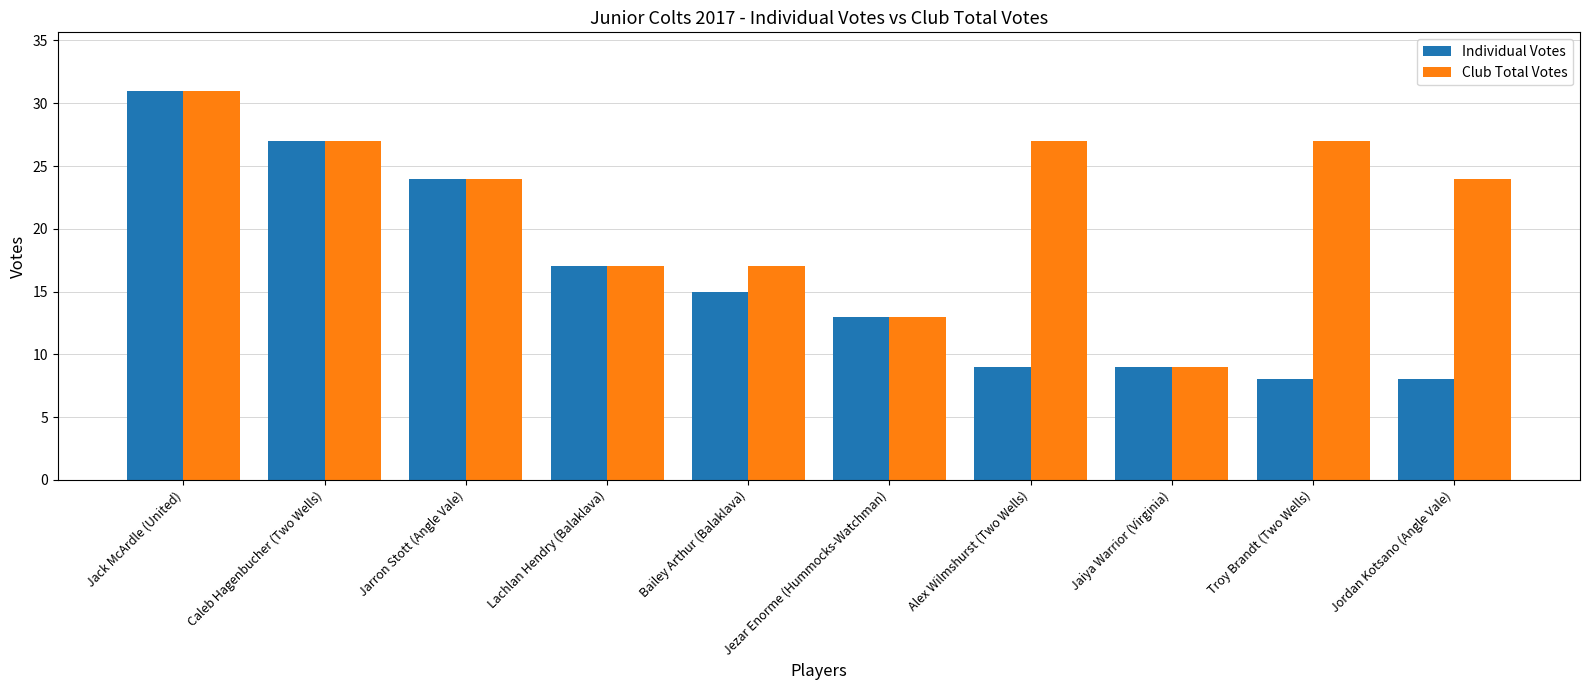

Is it true that Club Total Votes equals 45 at Troy Brandt (Two Wells)?

False